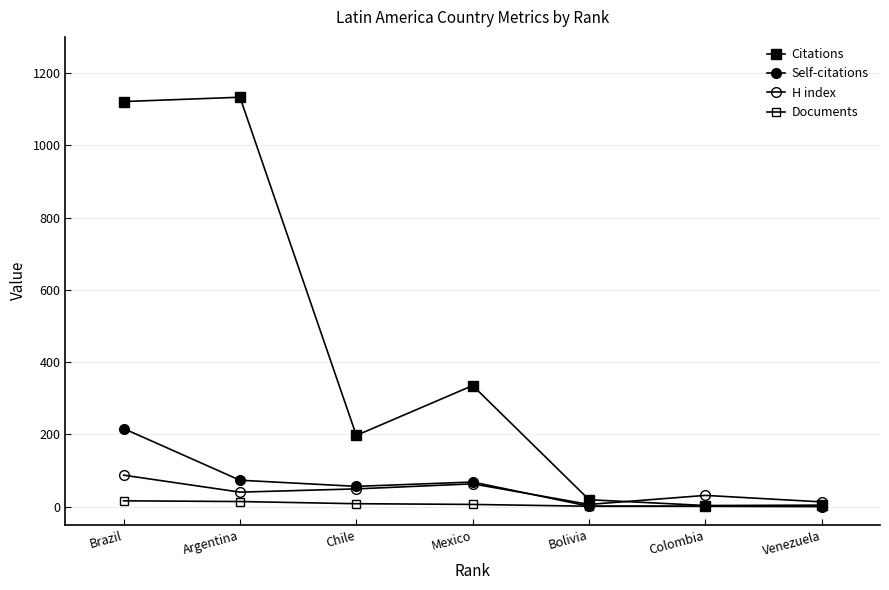

Reading right to left, list all the values displayed in this chart.

Citations: 4	3	19	335	197	1133	1121
Self-citations: 0	1	1	68	56	73	216
H index: 13	31	6	63	49	40	87
Documents: 1	1	1	6	8	14	16